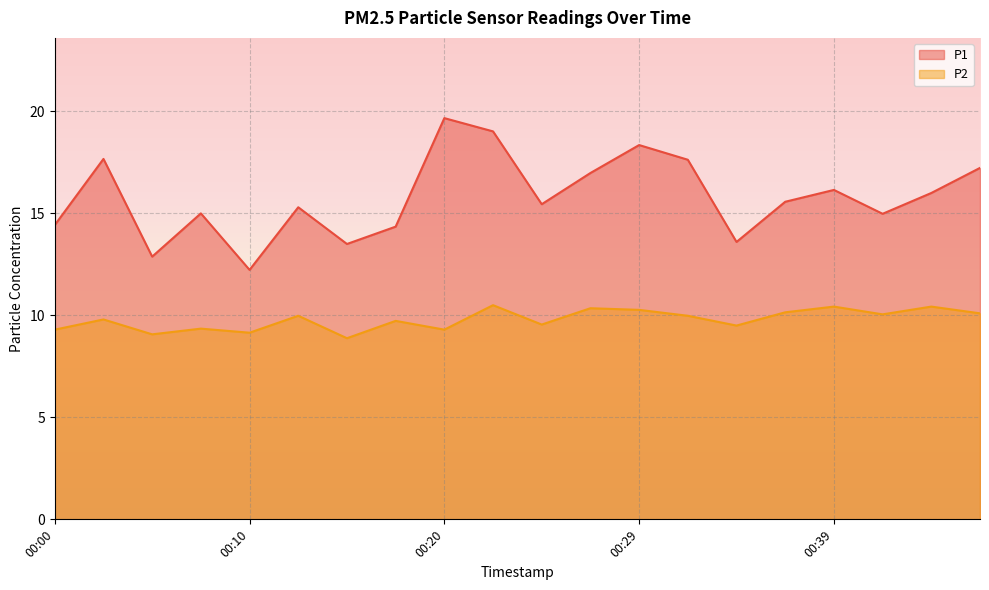

Rank the categories by P1 value from lowest to highest.

00:10, 00:05, 00:15, 00:34, 00:17, 00:00, 00:42, 00:08, 00:12, 00:25, 00:37, 00:44, 00:39, 00:27, 00:46, 00:32, 00:03, 00:29, 00:22, 00:20